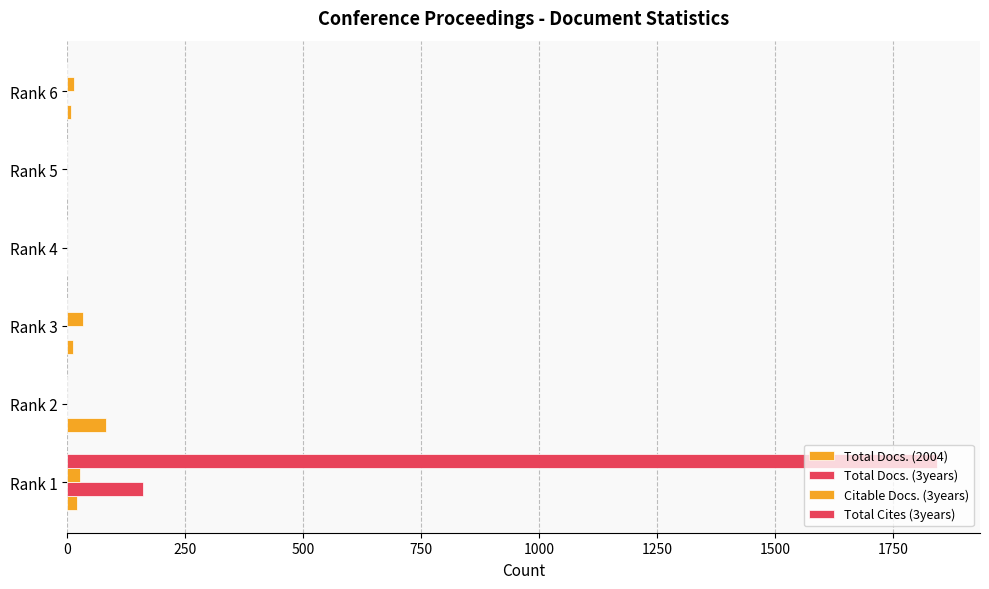

How many categories are shown in the chart?

6